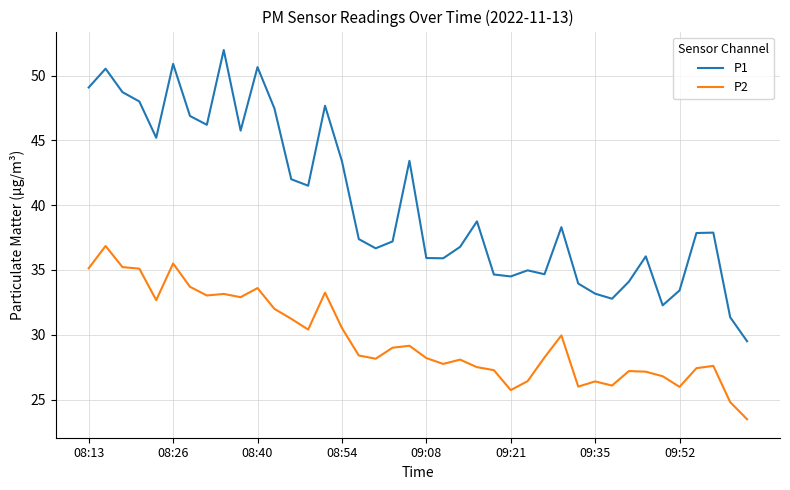

Which series has the widest spread of values?

P1